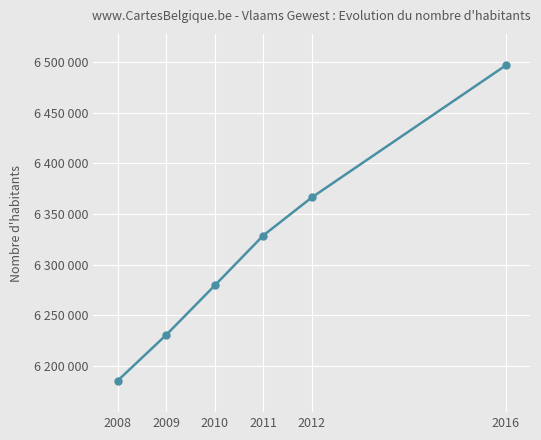

Reading left to right, what are all the values shown in this chart?

6185238.5	6230430.0	6279310.5	6328701.5	6366312.0	6496907.5